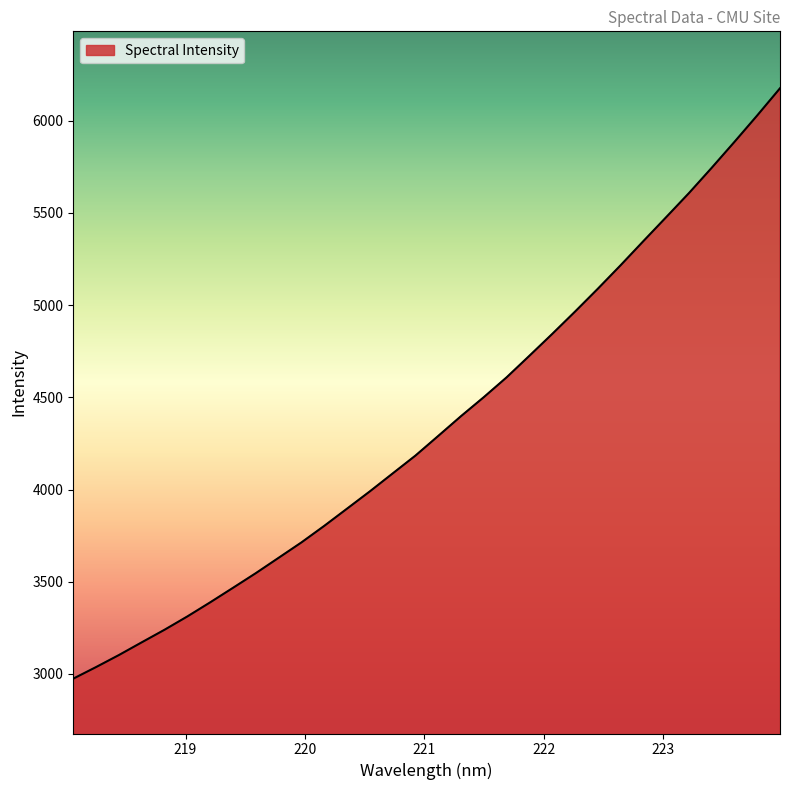

What is the difference between the maximum and minimum values?

3201.7